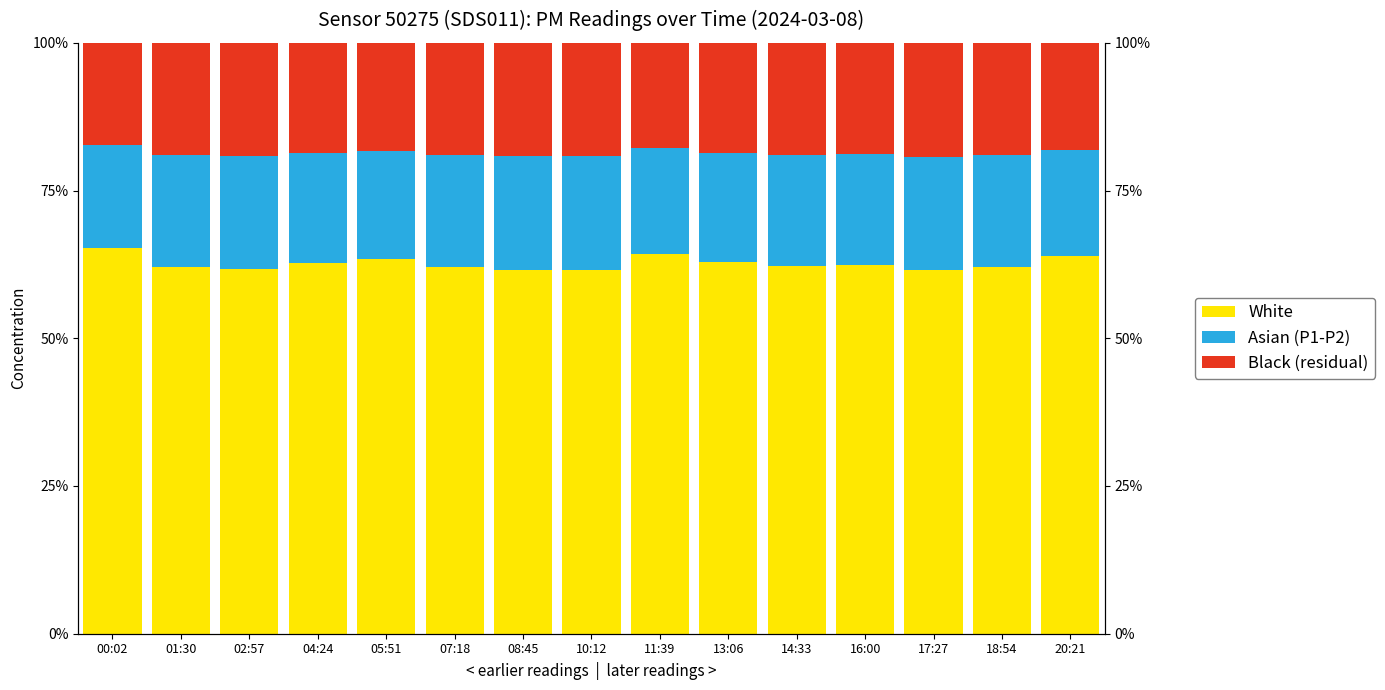

At which category is the sum across all series the highest?

10:12